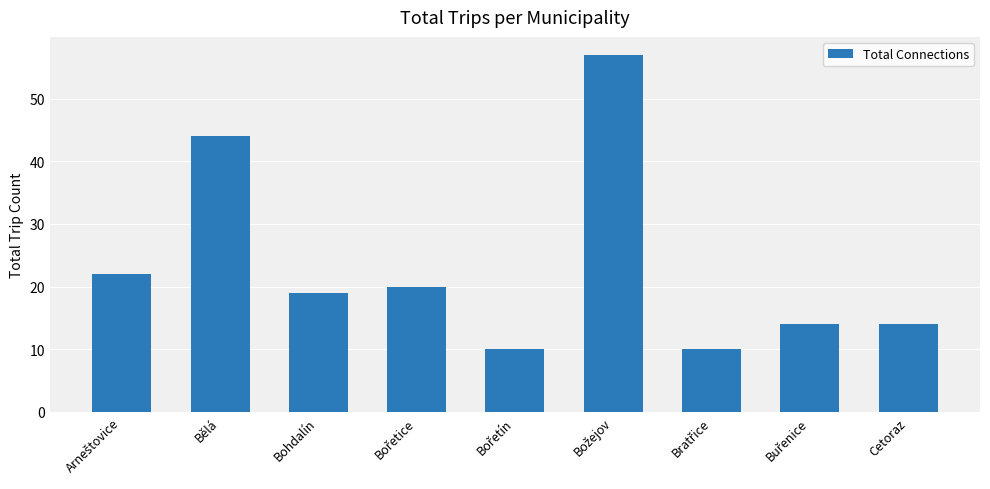

Reading right to left, extract all data points from this chart.

14	14	10	57	10	20	19	44	22